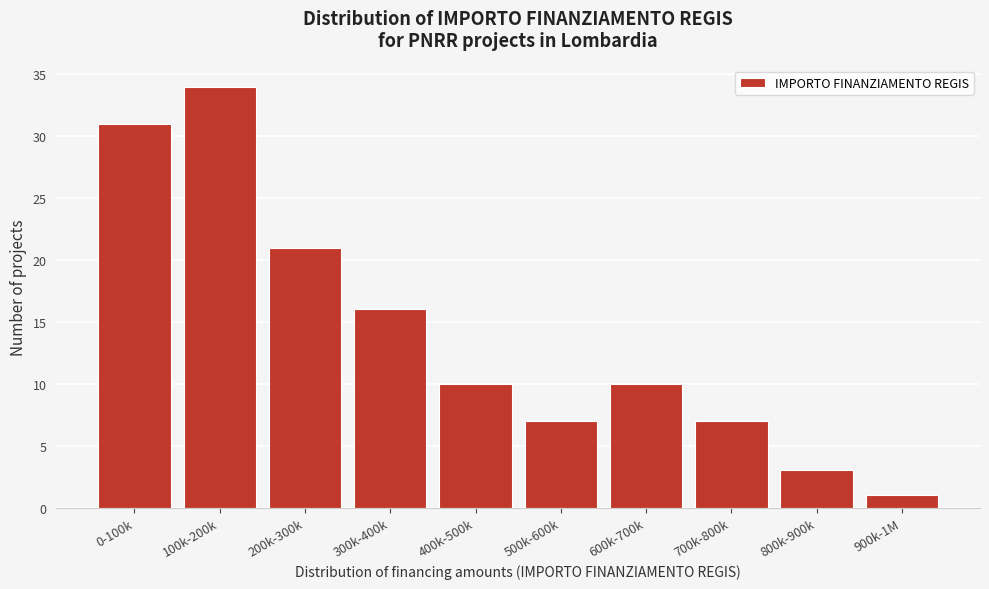

Reading right to left, extract all data points from this chart.

1	3	7	10	7	10	16	21	34	31